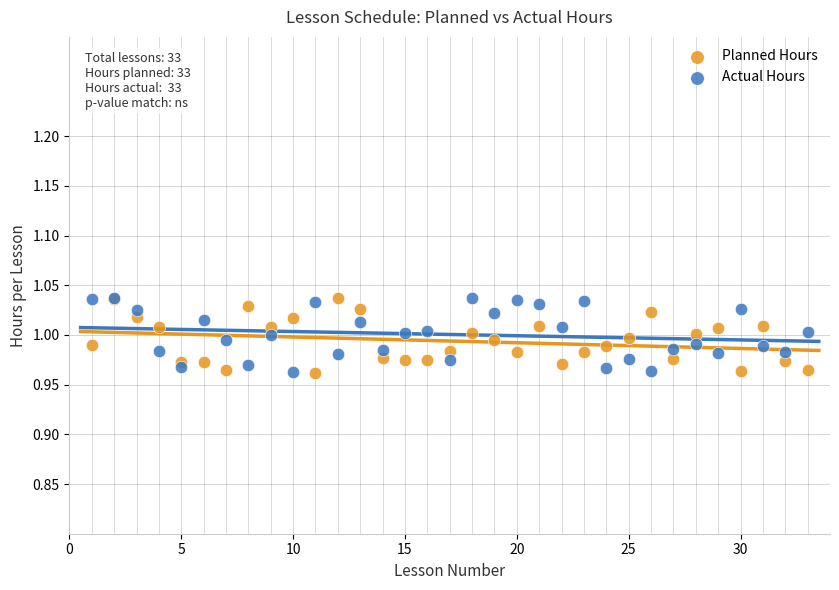

What is the X range (max minus min) for the scatter plot?

32.0